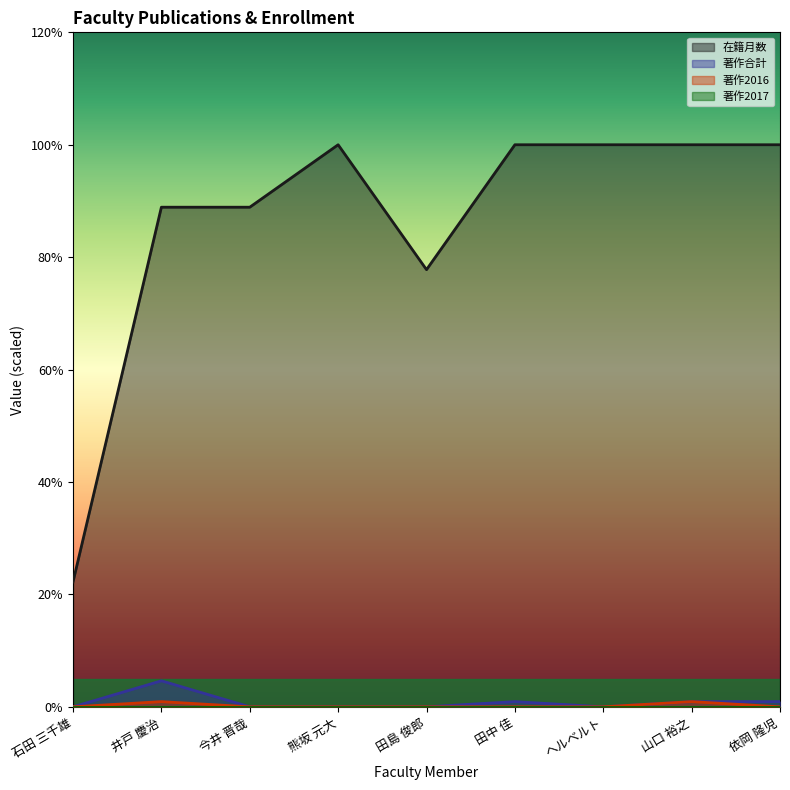

True or false: 著作合計 and 著作2016 cross at least once.

False